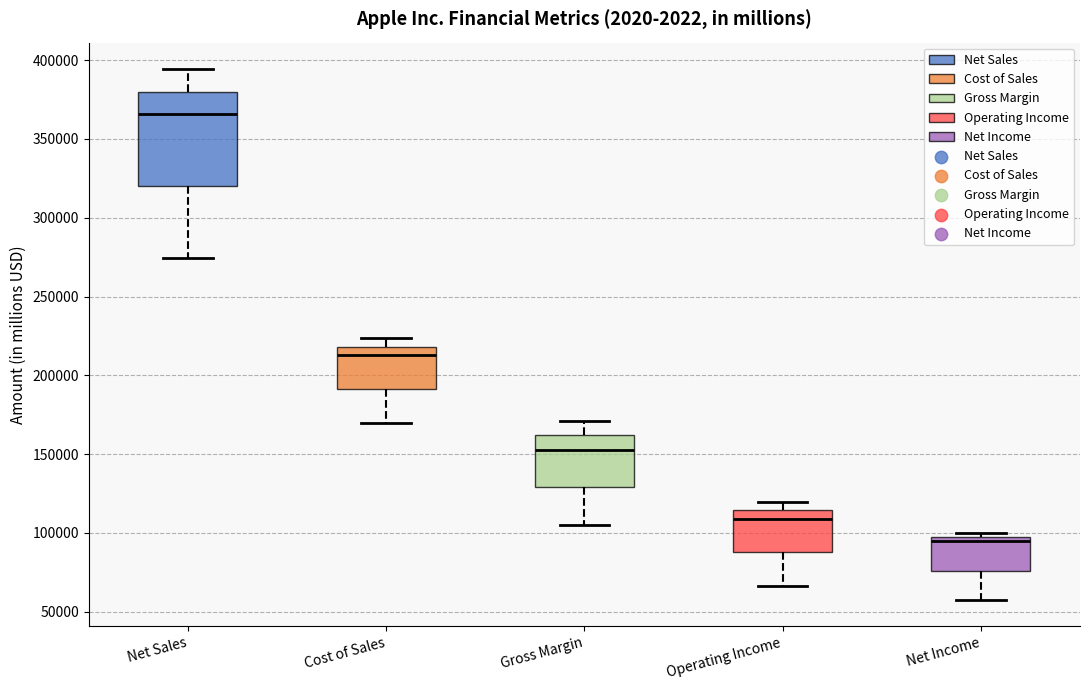

Reading left to right, transcribe this box plot: for each box, give where its median line is, the range the box spans, and where its two whiskers end, as read against the y-axis. The values are not printed on the chart, so give them approximately, as read against the axis.

Net Sales: median 365000, box 320000 to 380000, whiskers 275000 to 395000
Cost of Sales: median 215000, box 190000 to 220000, whiskers 170000 to 225000
Gross Margin: median 155000, box 130000 to 160000, whiskers 105000 to 170000
Operating Income: median 110000, box 90000 to 115000, whiskers 65000 to 120000
Net Income: median 95000 (just below the box's upper edge), box 75000 to 95000, whiskers 55000 to 100000